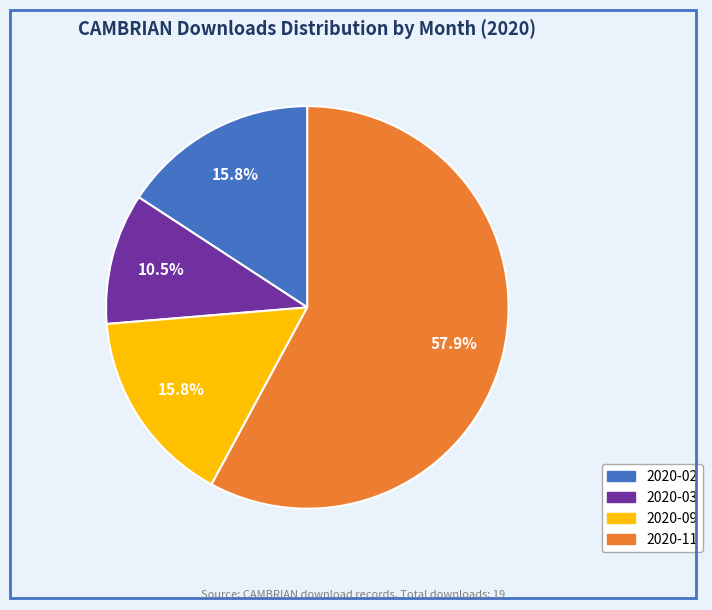

Between 2020-09 and 2020-11, which is larger?

2020-11